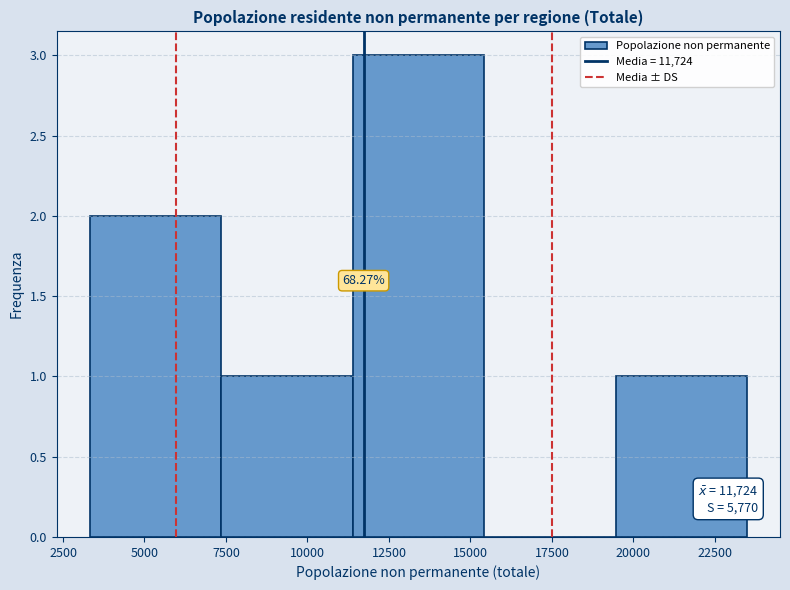

Over which range of the x-axis is the bar tallest?

11500 to 15500